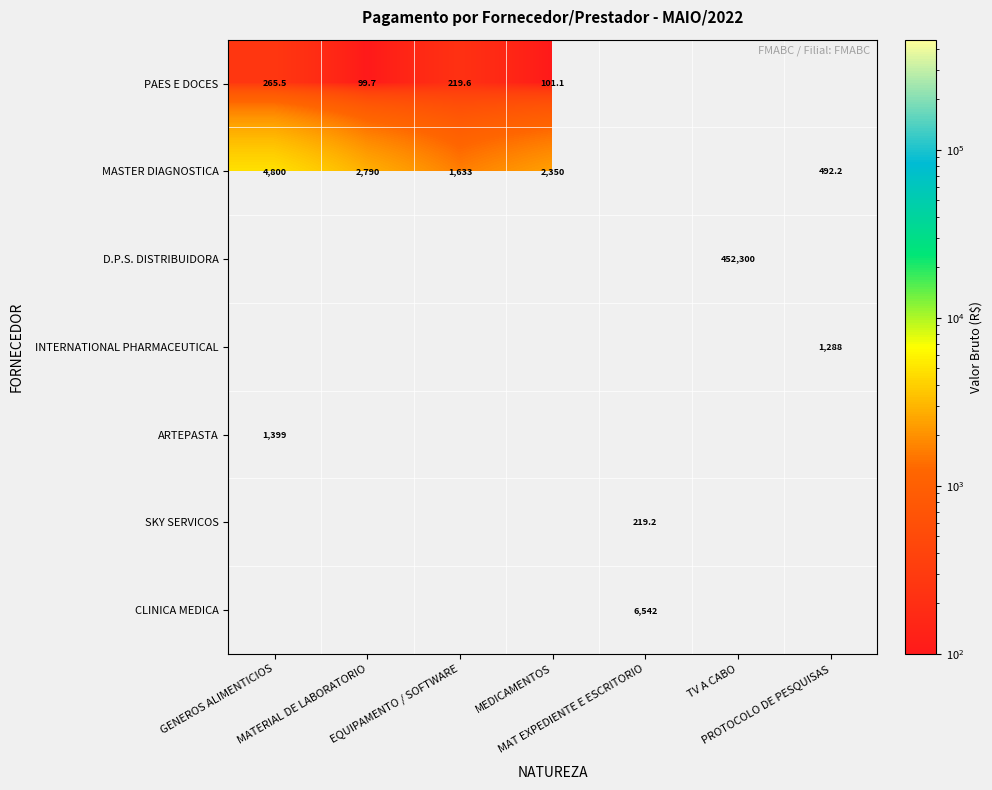

At which label does PAES E DOCES first exceed 265?

GENEROS ALIMENTICIOS